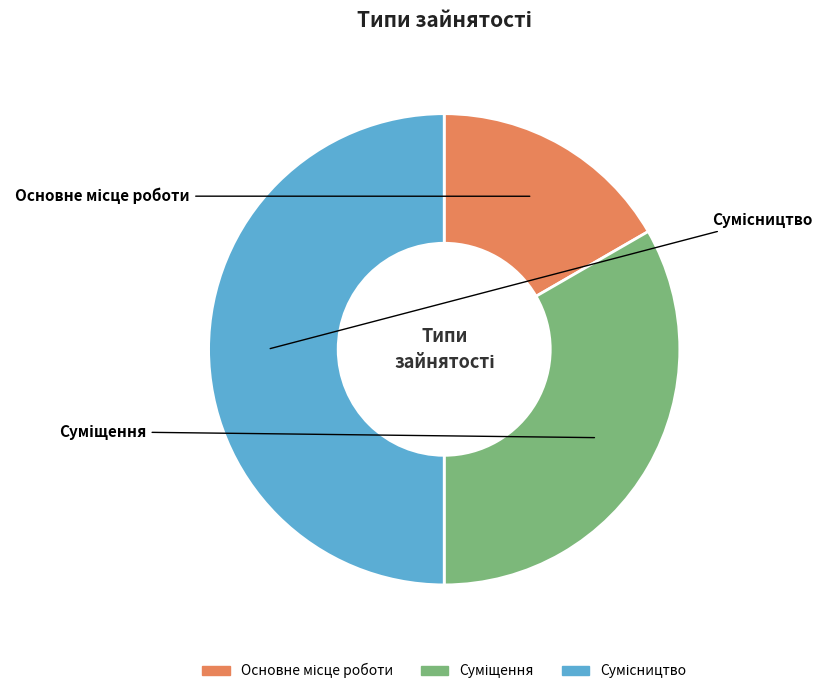

Combined, what portion of the pie is Сумісництво and Основне місце роботи?

66.7%